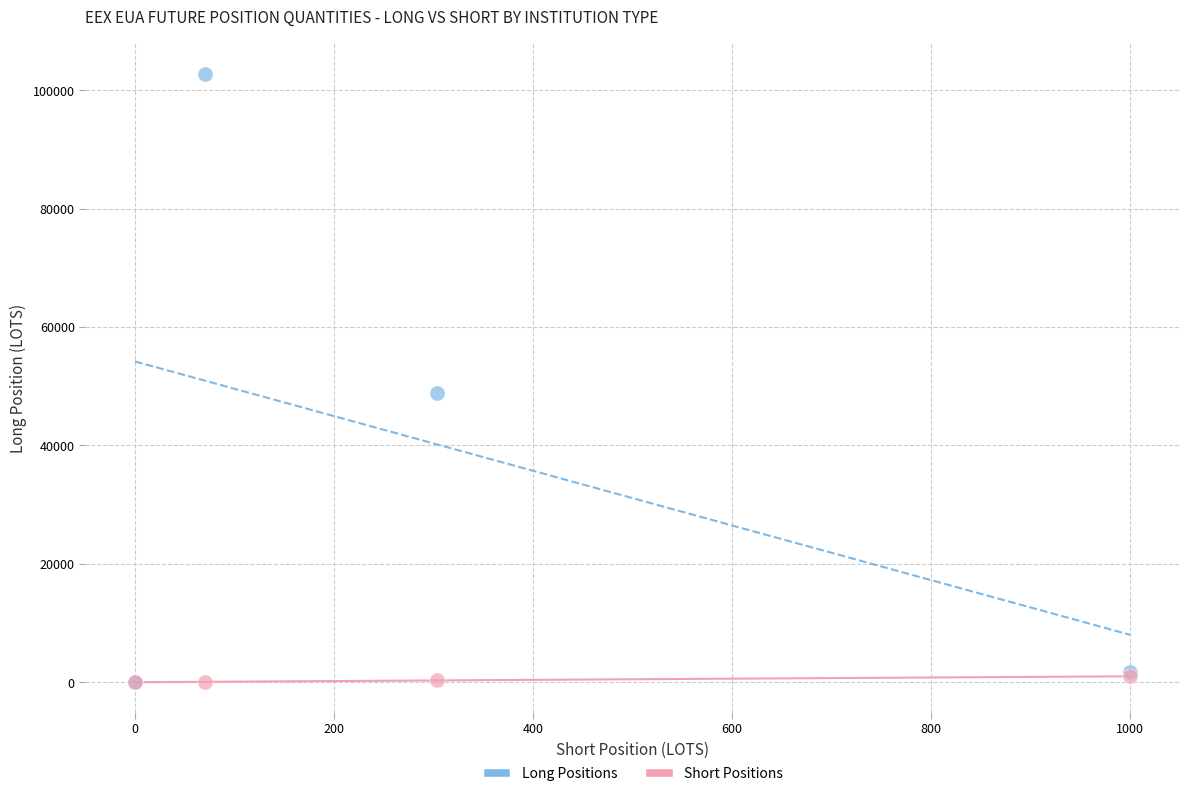

In the Long Positions series, what Y value is closest to 51394?

48827